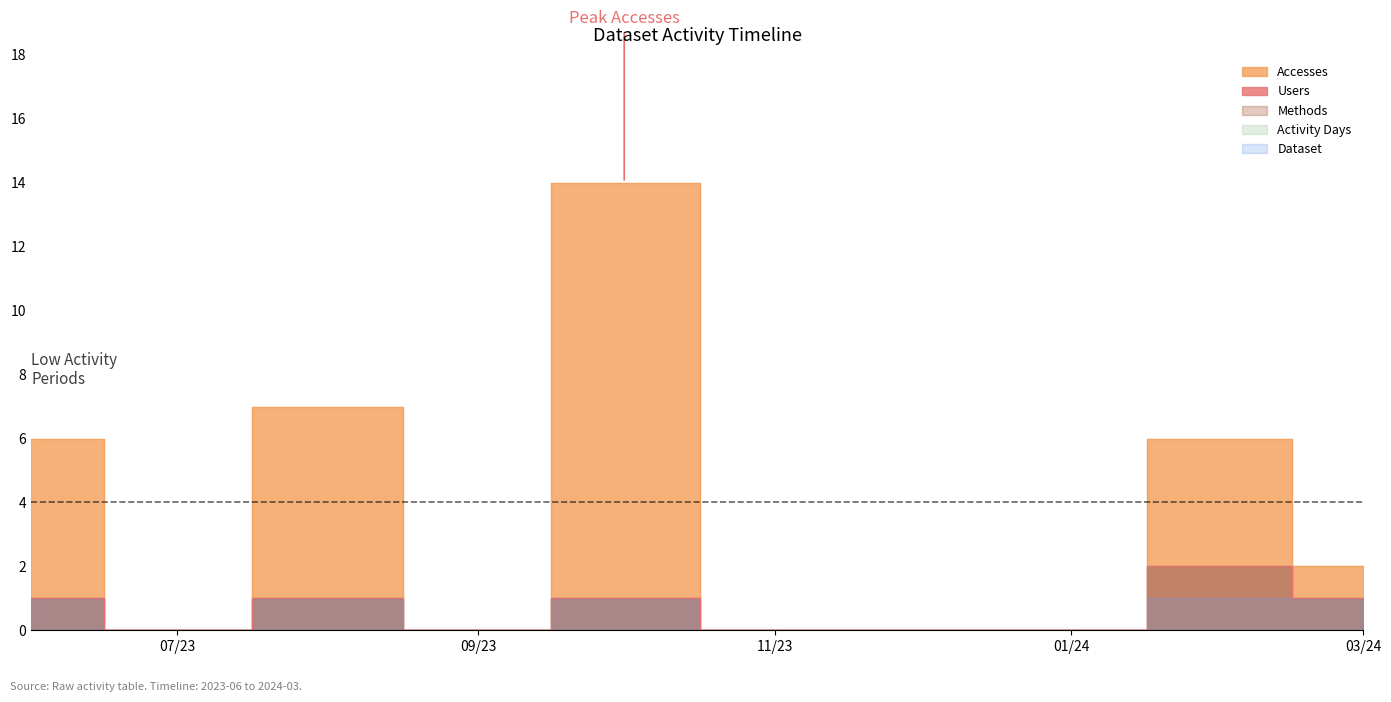

Reading right to left, transcribe all the data shown in this chart.

Accesses: 2	6	0	0	0	14	0	7	0	6
Users: 1	2	0	0	0	1	0	1	0	1
Methods: 1	2	0	0	0	1	0	1	0	1
Activity Days: 1	2	0	0	0	1	0	1	0	1
Dataset: 1	1	0	0	0	1	0	1	0	1